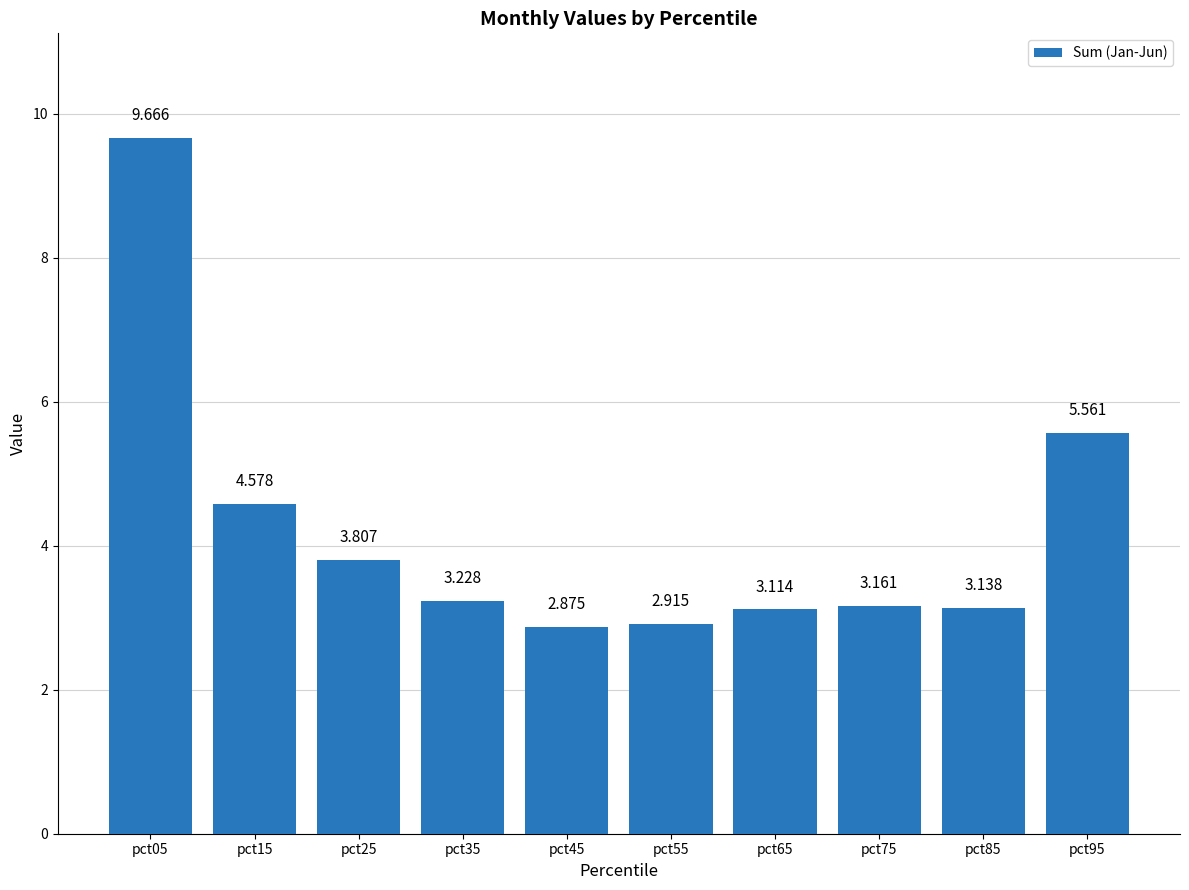

How many data points are above 3?

8